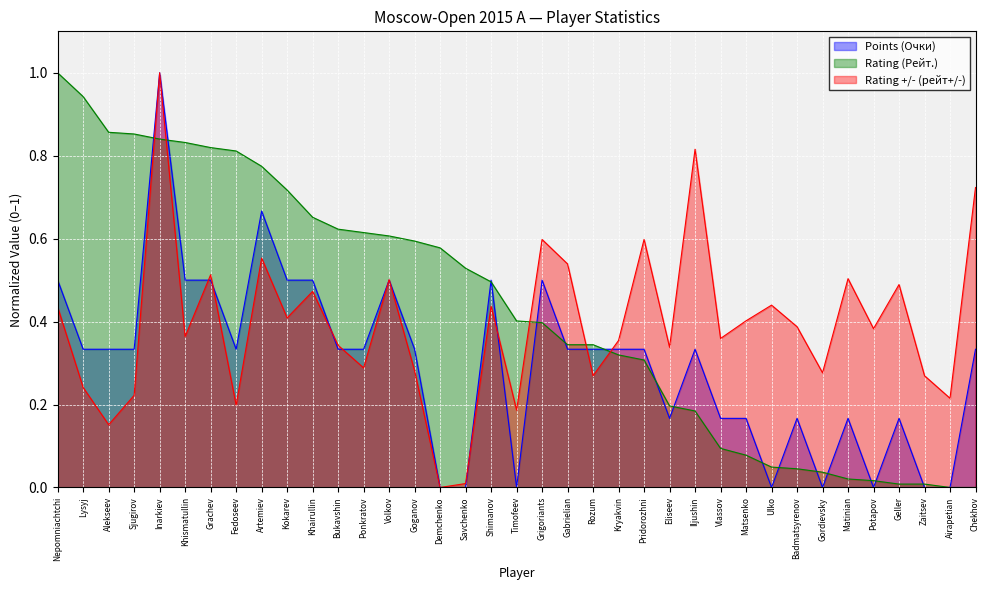

What is the maximum value for Points (Очки)?

1.0